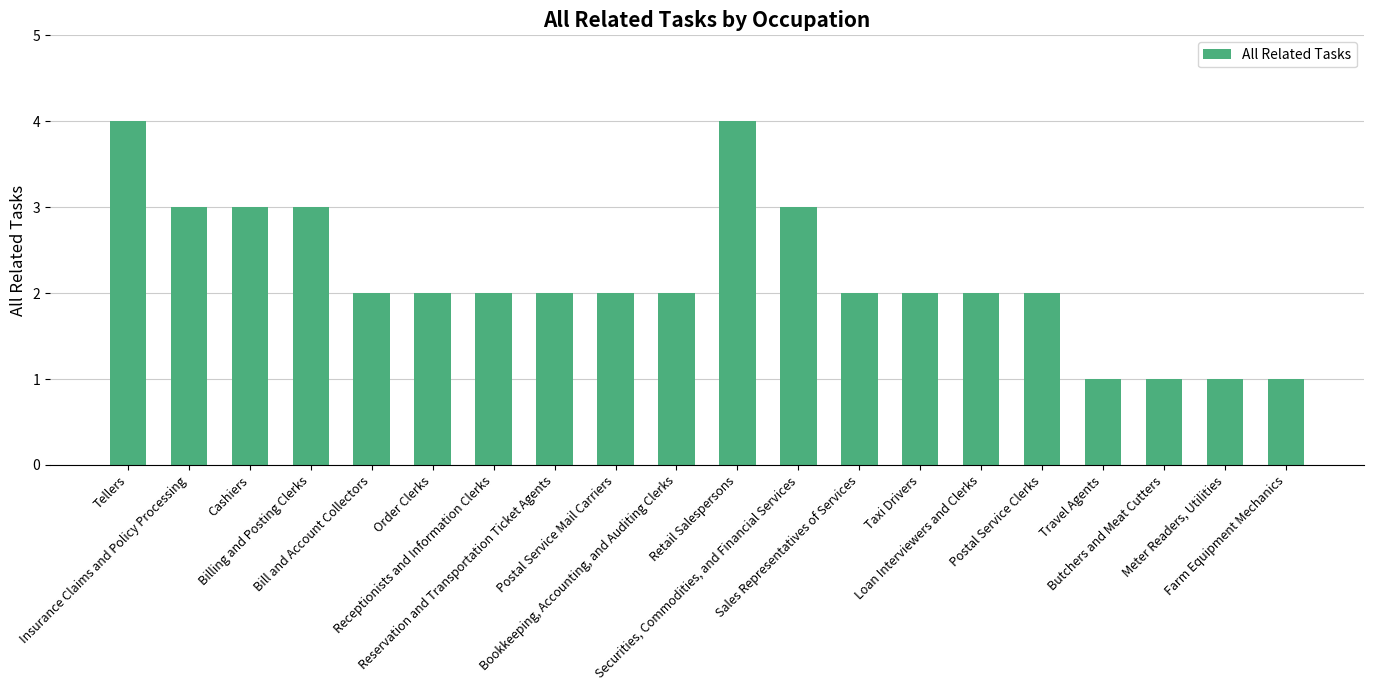

What is the sum of the values at Meter Readers, Utilities and Reservation and Transportation Ticket Agents?

3